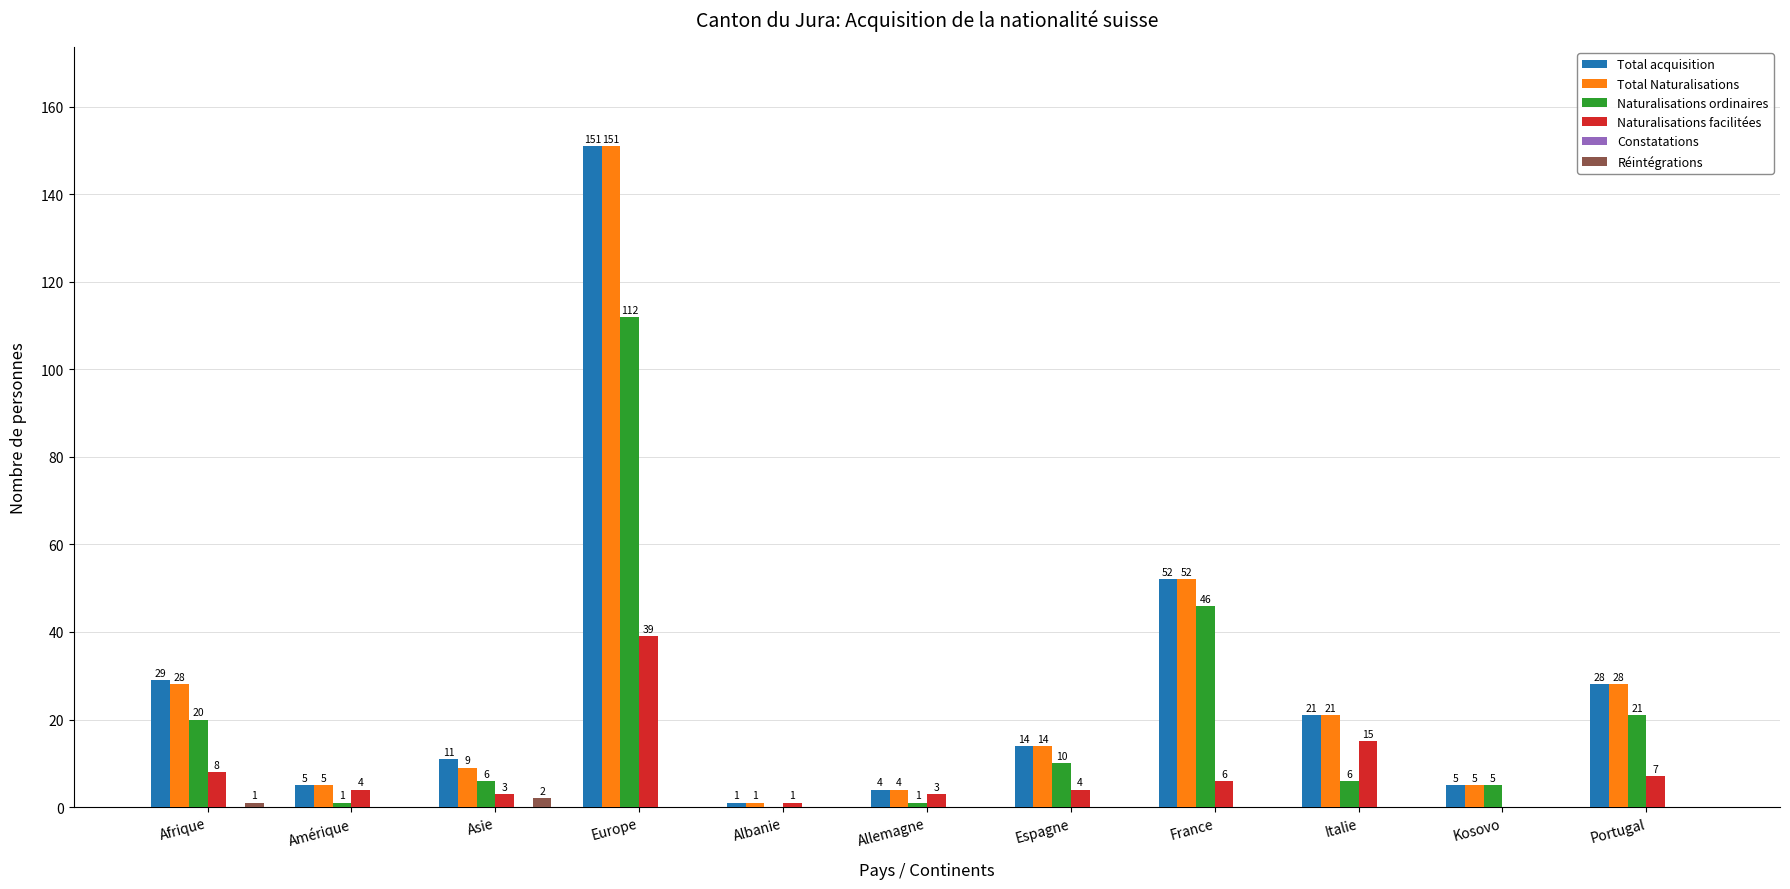

The value of Total acquisition at Europe is 151. True or false?

True